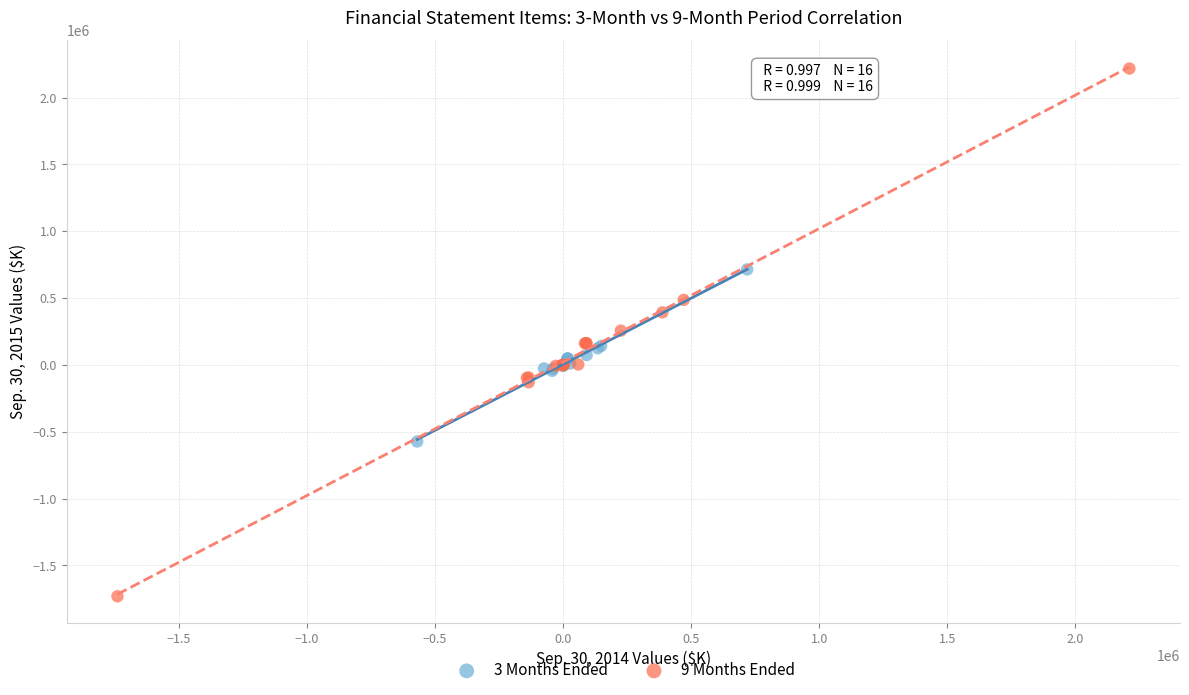

What are all the series names shown in the legend?

3 Months Ended, 9 Months Ended